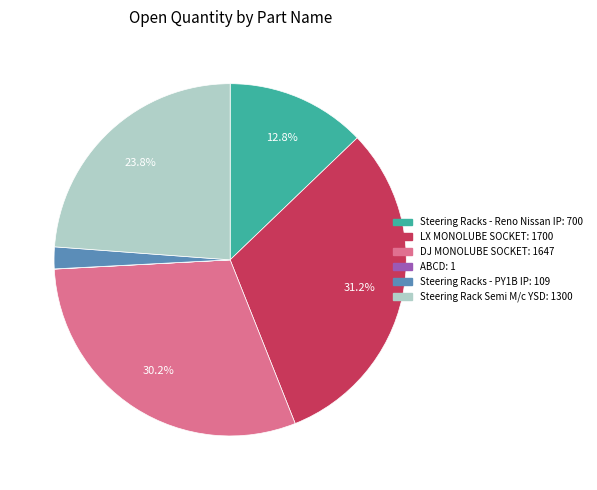

What portion of the pie excludes DJ MONOLUBE SOCKET?

69.8%